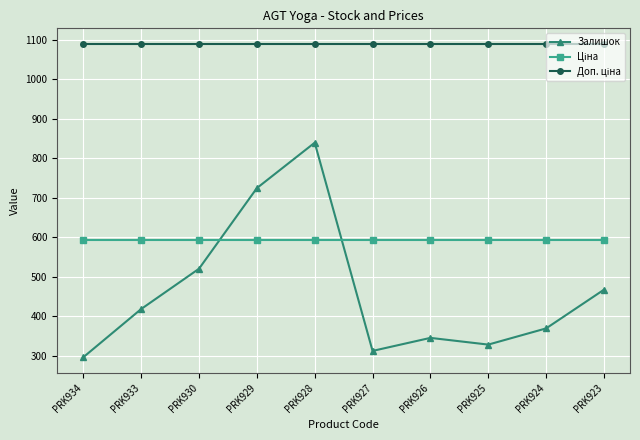

At which category is the sum across all series the highest?

PRK928